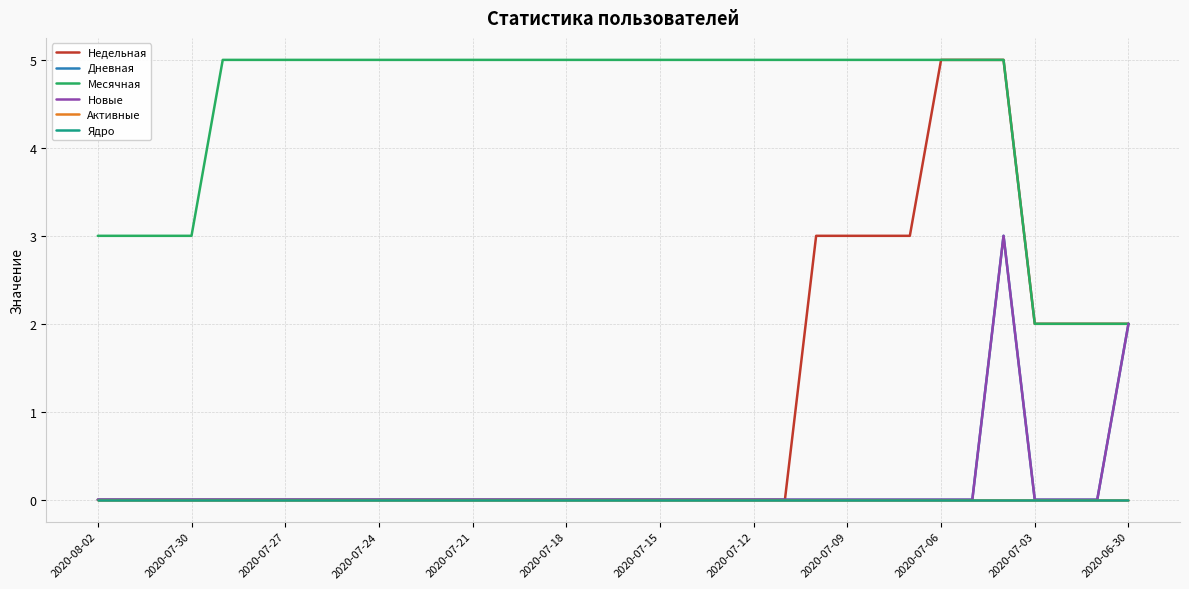

Does the chart have visible grid lines?

Yes